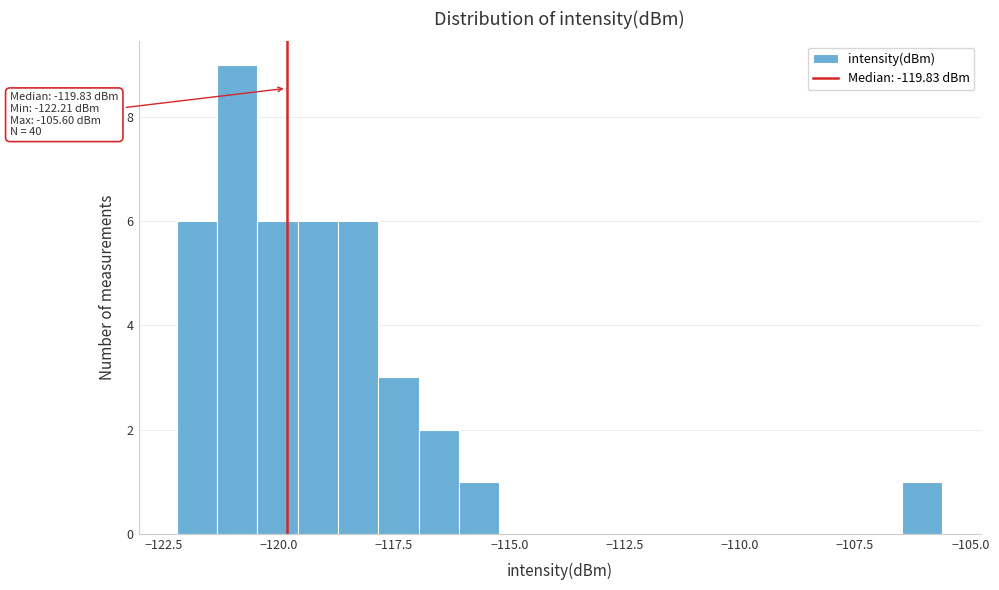

Read against the x-axis, roughly where is the centre of the tallest bar?

-121.0